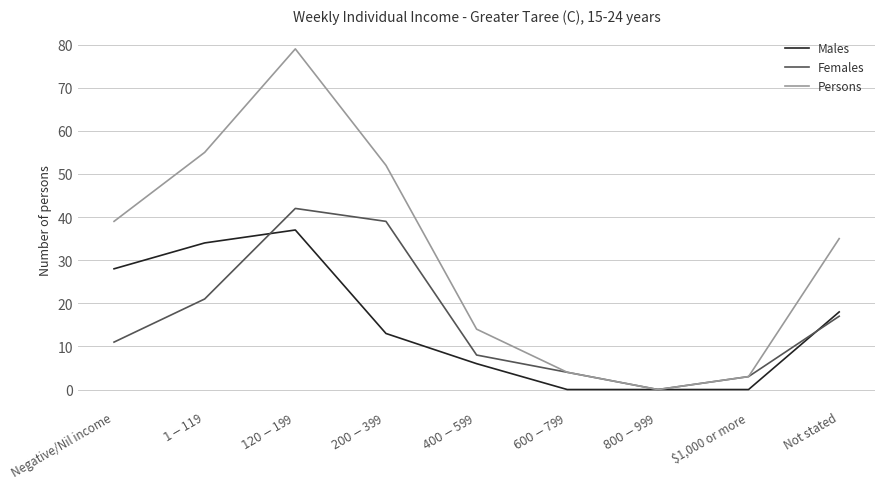

List the series in order of their peak value, highest first.

Persons, Females, Males